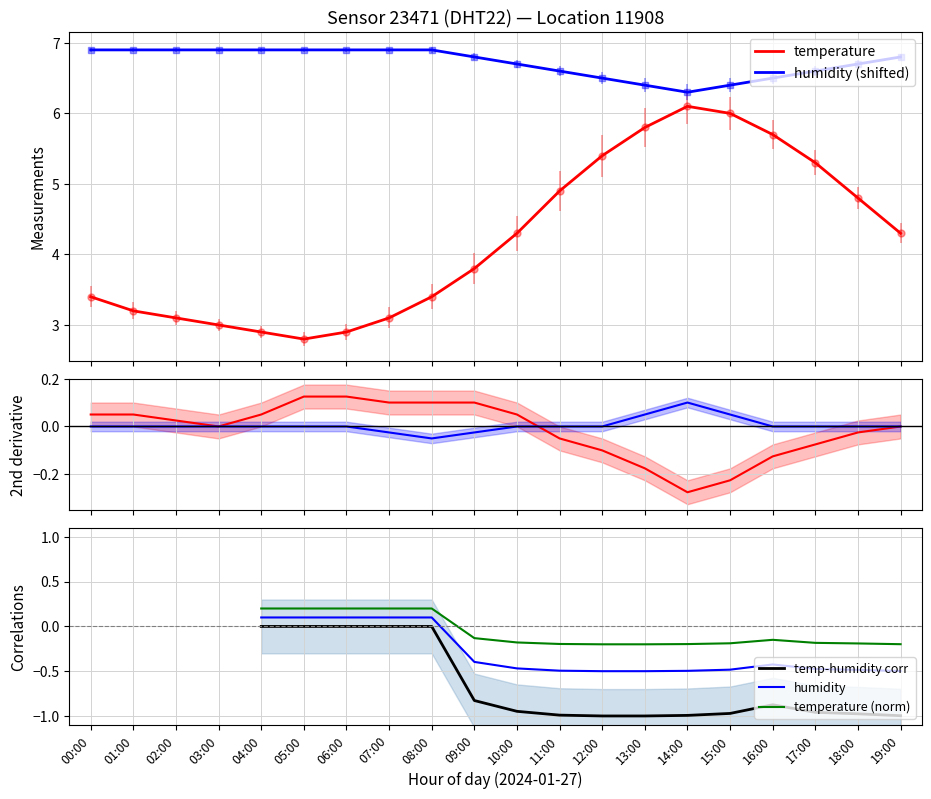

How many values in the temperature series exceed 0?

10